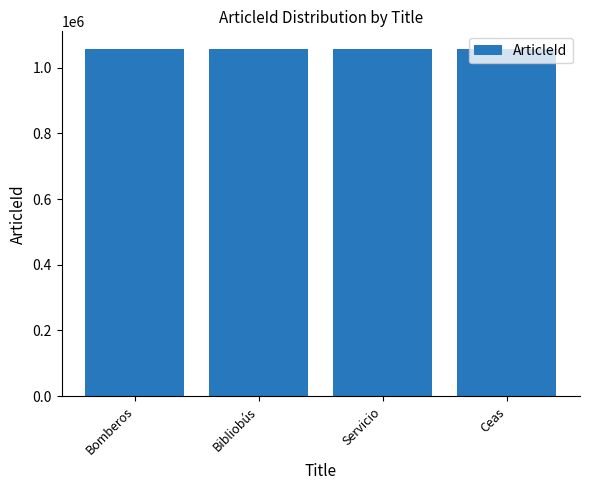

What is the sum of all values?

4230260